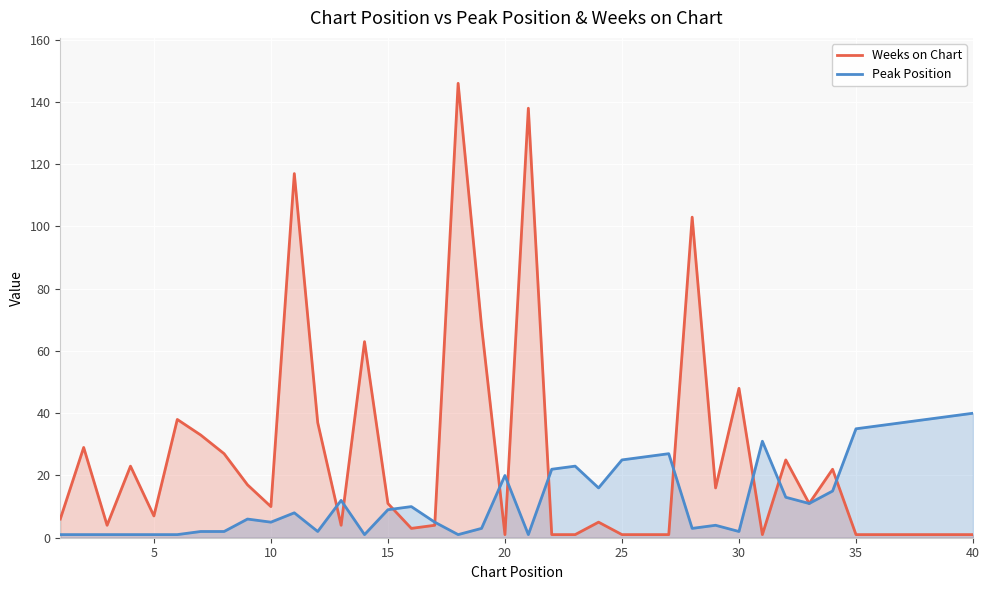

Rank the series by their average value, from highest to lowest.

Weeks on Chart, Peak Position